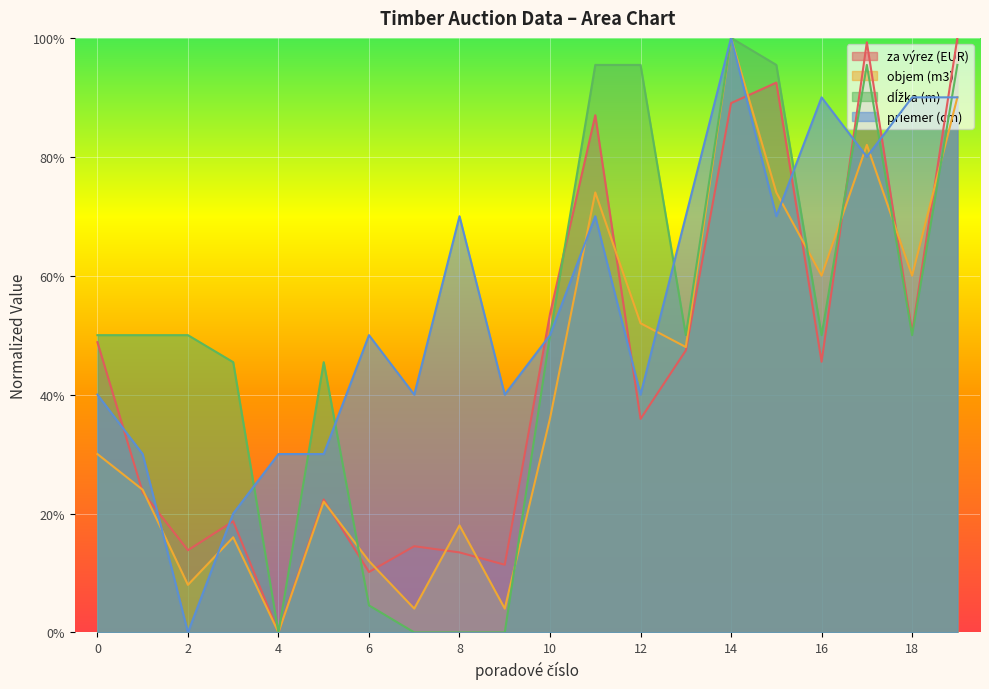

Reading left to right, what are all the values shown in this chart?

za výrez (EUR): 0=0.5	1=0.2	2=0.1	3=0.2	4=0.0	5=0.2	6=0.1	7=0.1	8=0.1	9=0.1	10=0.5	11=0.9	12=0.4	13=0.5	14=0.9	15=0.9	16=0.5	17=1.0	18=0.5	19=1.0
objem (m3): 0=0.3	1=0.2	2=0.1	3=0.2	4=0.0	5=0.2	6=0.1	7=0.0	8=0.2	9=0.0	10=0.4	11=0.7	12=0.5	13=0.5	14=1.0	15=0.7	16=0.6	17=0.8	18=0.6	19=0.9
dĺžka (m): 0=0.5	1=0.5	2=0.5	3=0.5	4=0.0	5=0.5	6=0.0	7=0.0	8=0.0	9=0.0	10=0.5	11=1.0	12=1.0	13=0.5	14=1.0	15=1.0	16=0.5	17=1.0	18=0.5	19=1.0
priemer (cm): 0=0.4	1=0.3	2=0.0	3=0.2	4=0.3	5=0.3	6=0.5	7=0.4	8=0.7	9=0.4	10=0.5	11=0.7	12=0.4	13=0.7	14=1.0	15=0.7	16=0.9	17=0.8	18=0.9	19=0.9